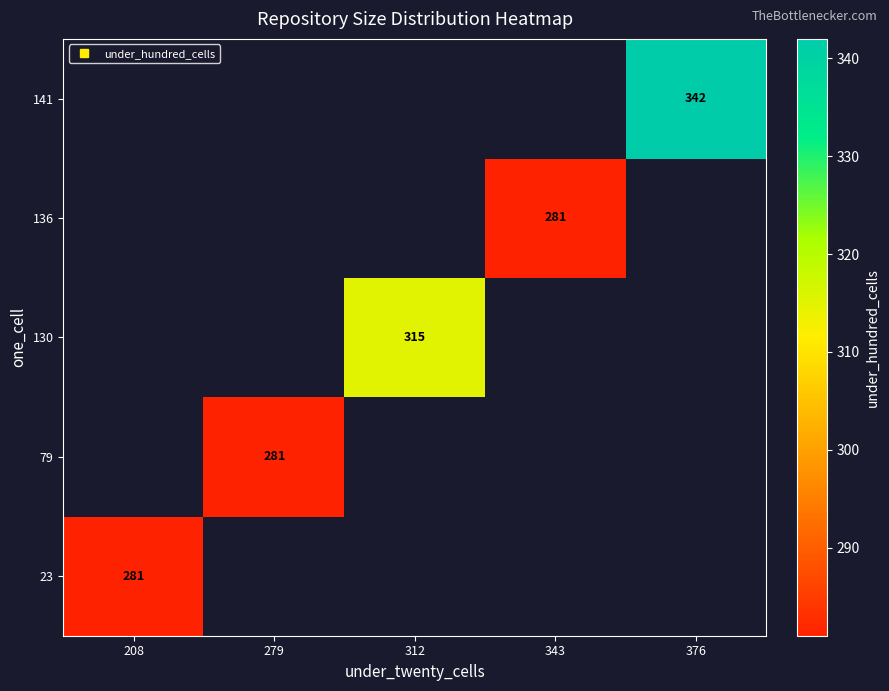

How many categories are shown in the chart?

5